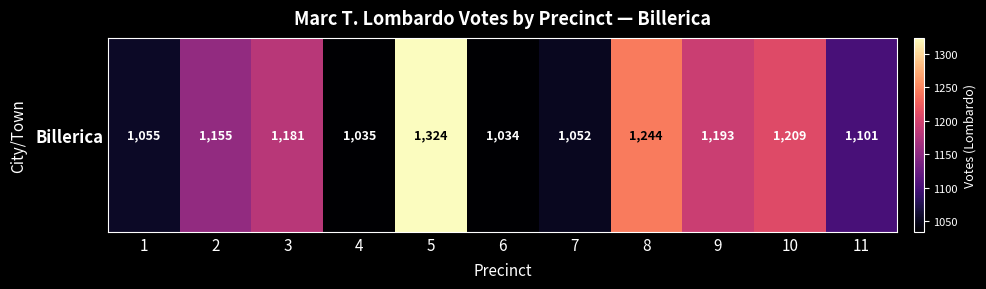

Between 4 and 11, which is larger?

11